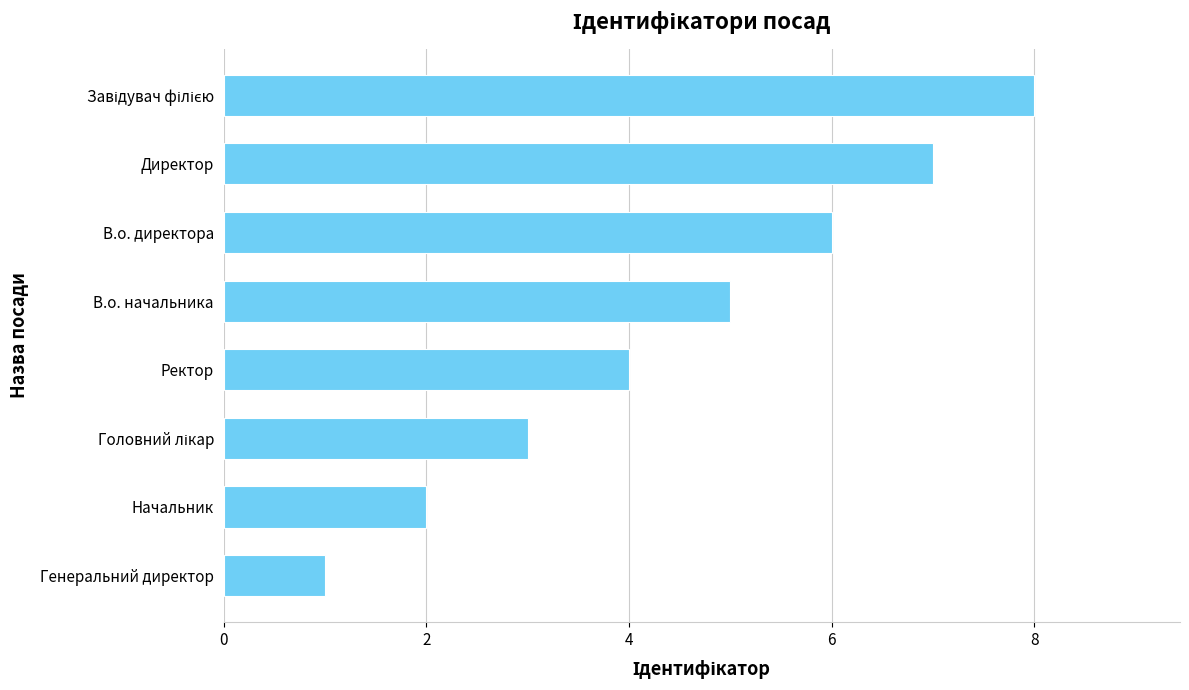

Which category has the lowest value across all series?

Генеральний директор